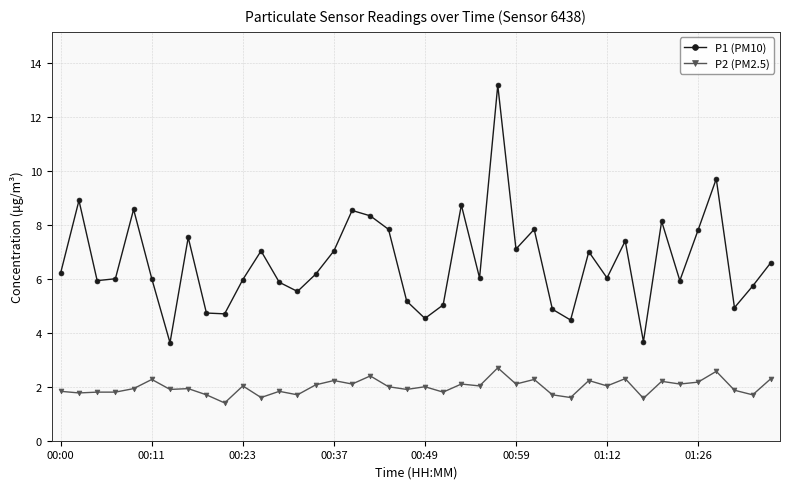

True or false: P2 (PM2.5) has more than 2 interior local peaks.

True